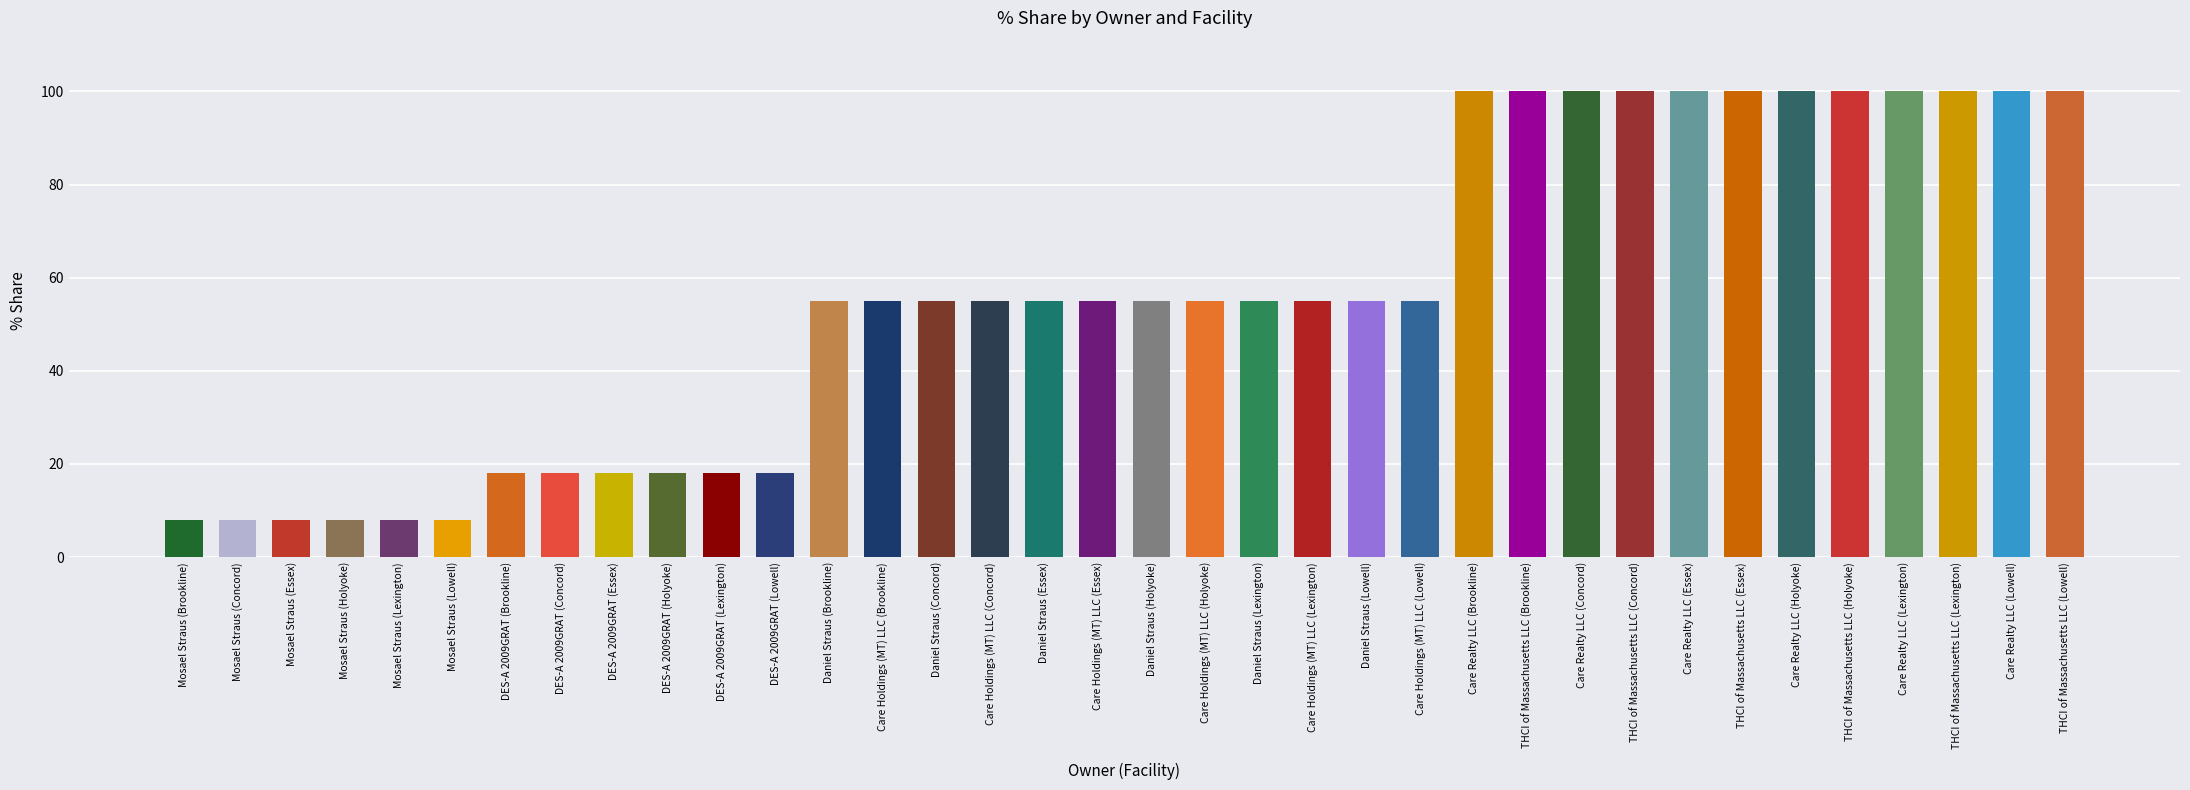

What is the label of the 34th bar from the left?

THCI of Massachusetts LLC (Lexington)